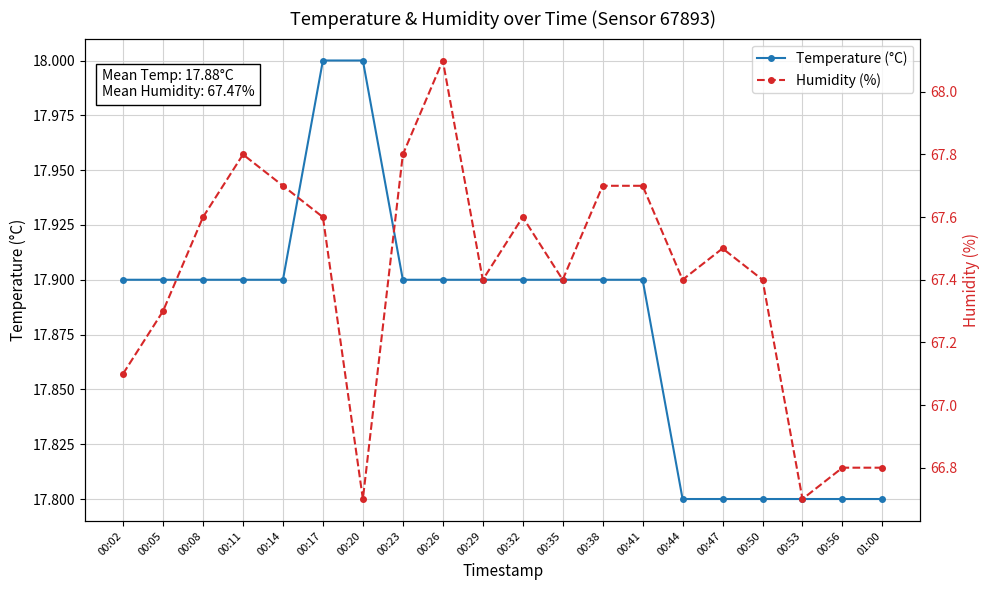

Which category has the lowest value across all series?

00:44